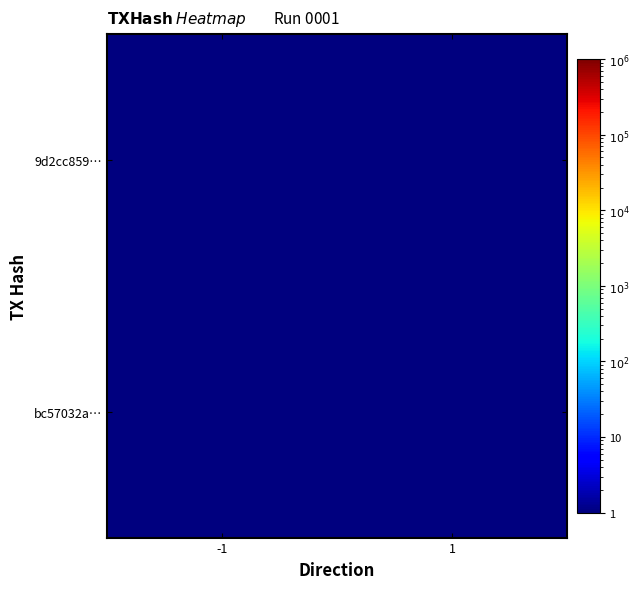

List the series in order of their peak value, highest first.

bc57032a…, 9d2cc859…